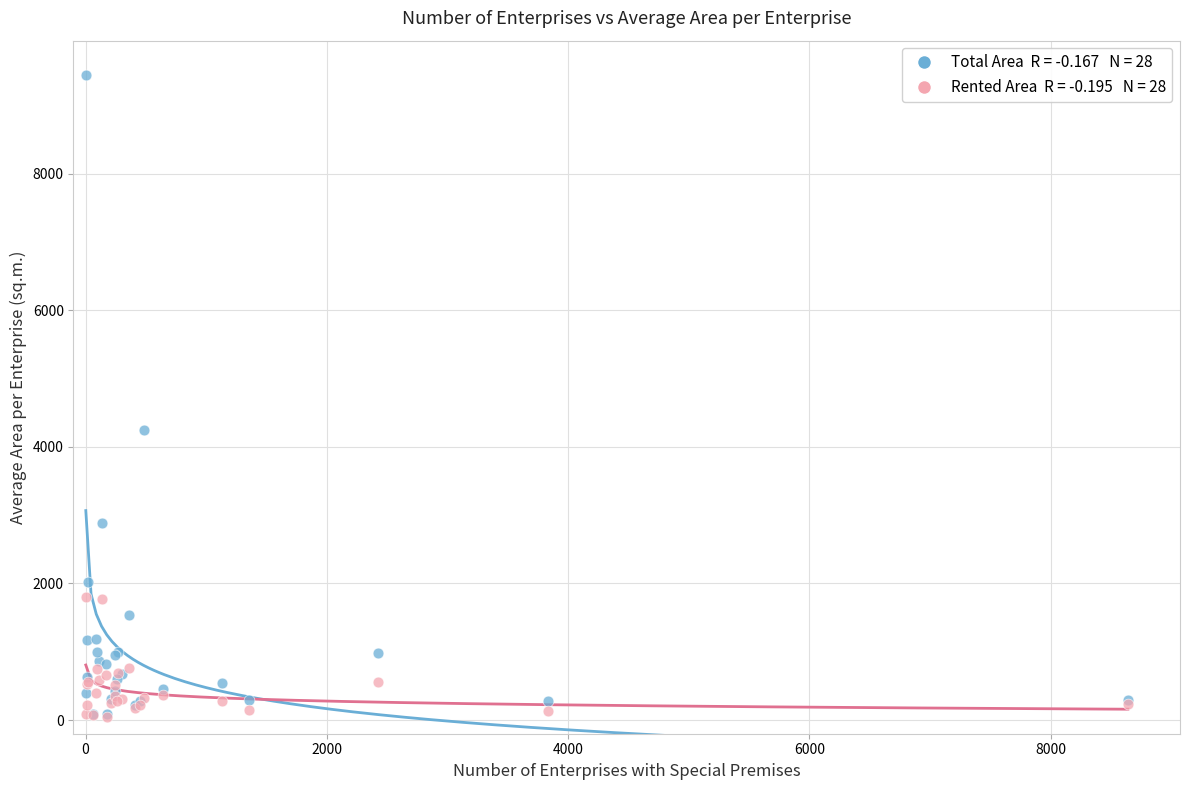

Across all series, what Y value is closest to 4746?

4249.7